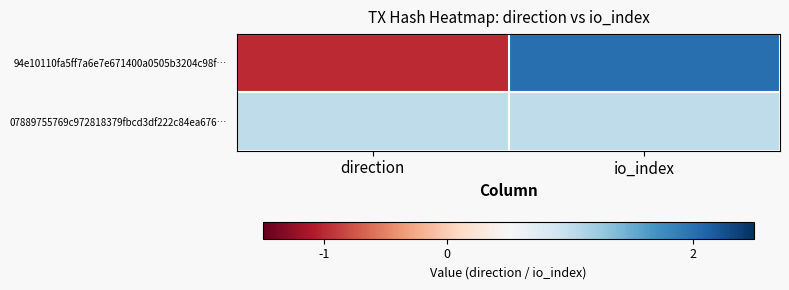

What is the greatest value displayed?

2